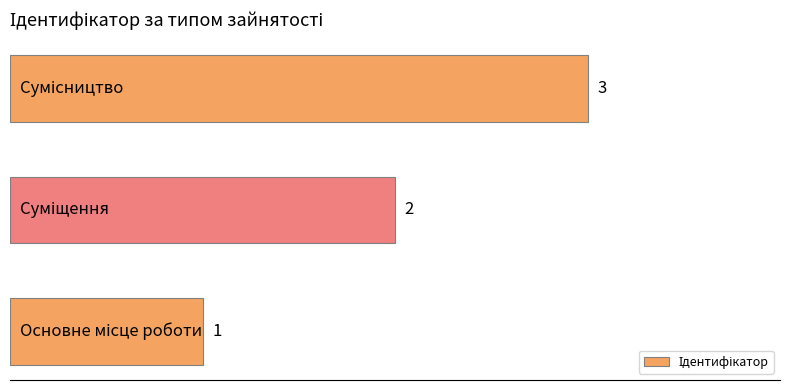

How many values are between 1 and 3?

3